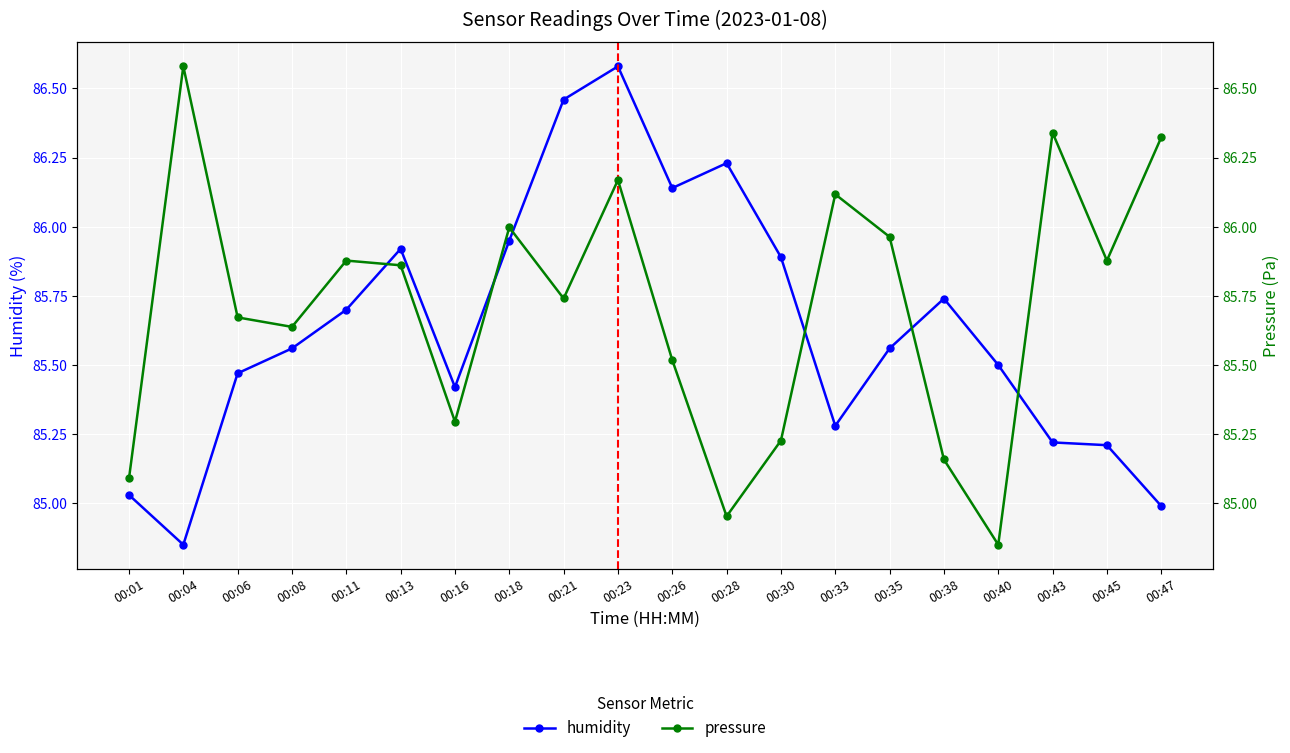

What is the value of the pressure point at the 5th from the left?

85.9